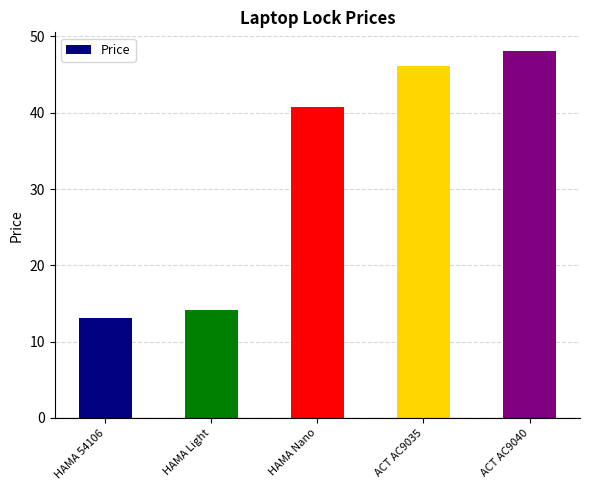

Reading right to left, what are all the values shown in this chart?

ACT AC9040=48.1	ACT AC9035=46.1	HAMA Nano=40.7	HAMA Light=14.1	HAMA 54106=13.1